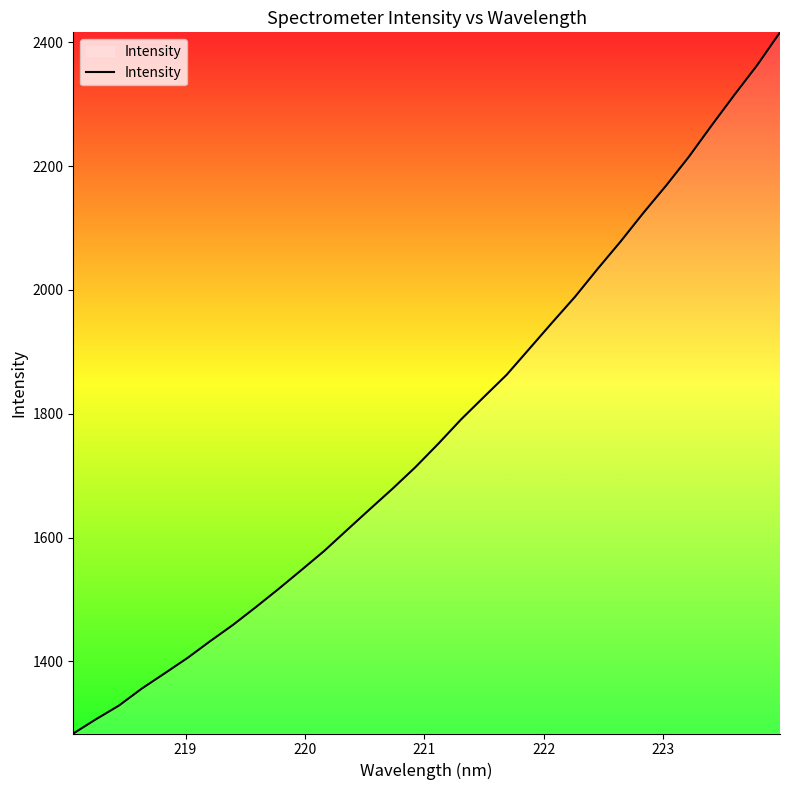

What is the minimum value shown in the chart?

1283.5